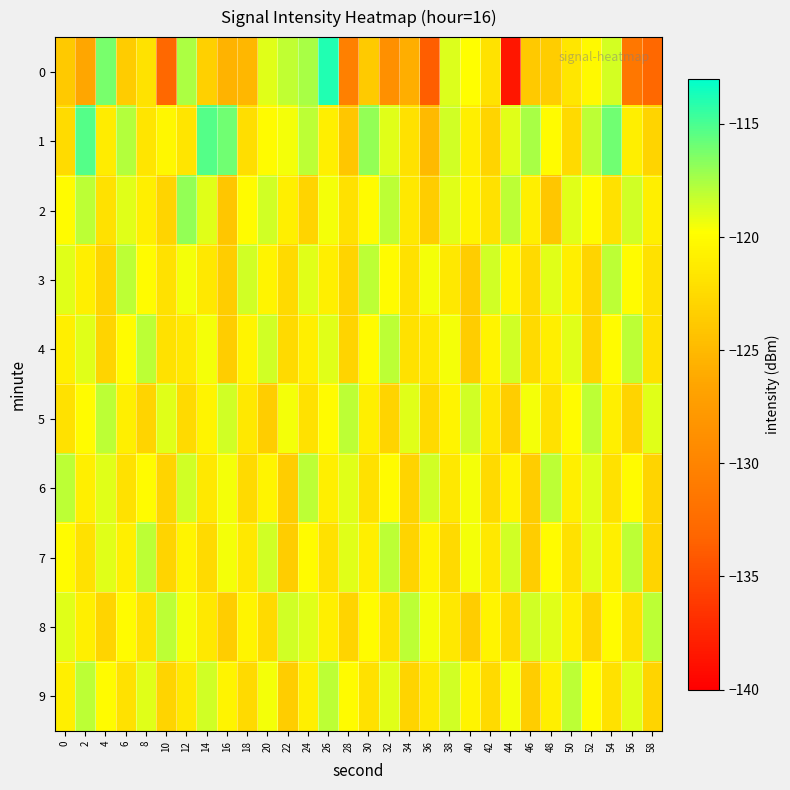

How many categories are shown in the chart?

30